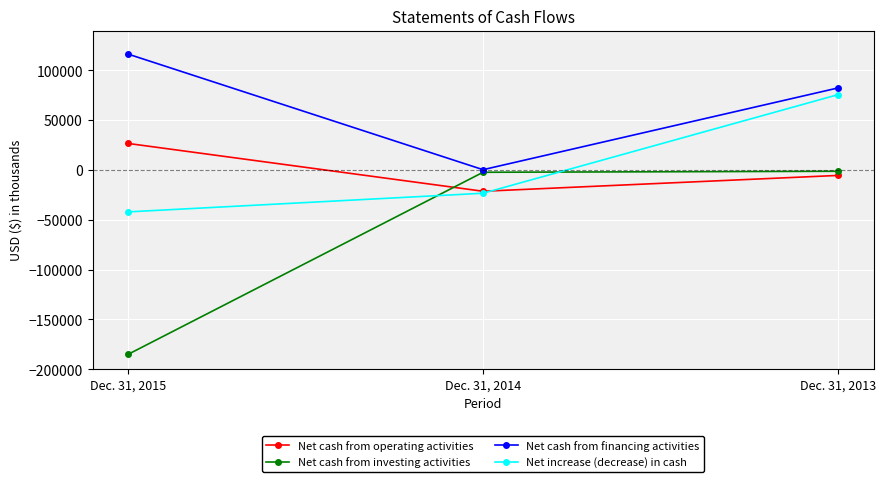

What is the value of the Net cash from investing activities point at the 1st from the left?

-185106